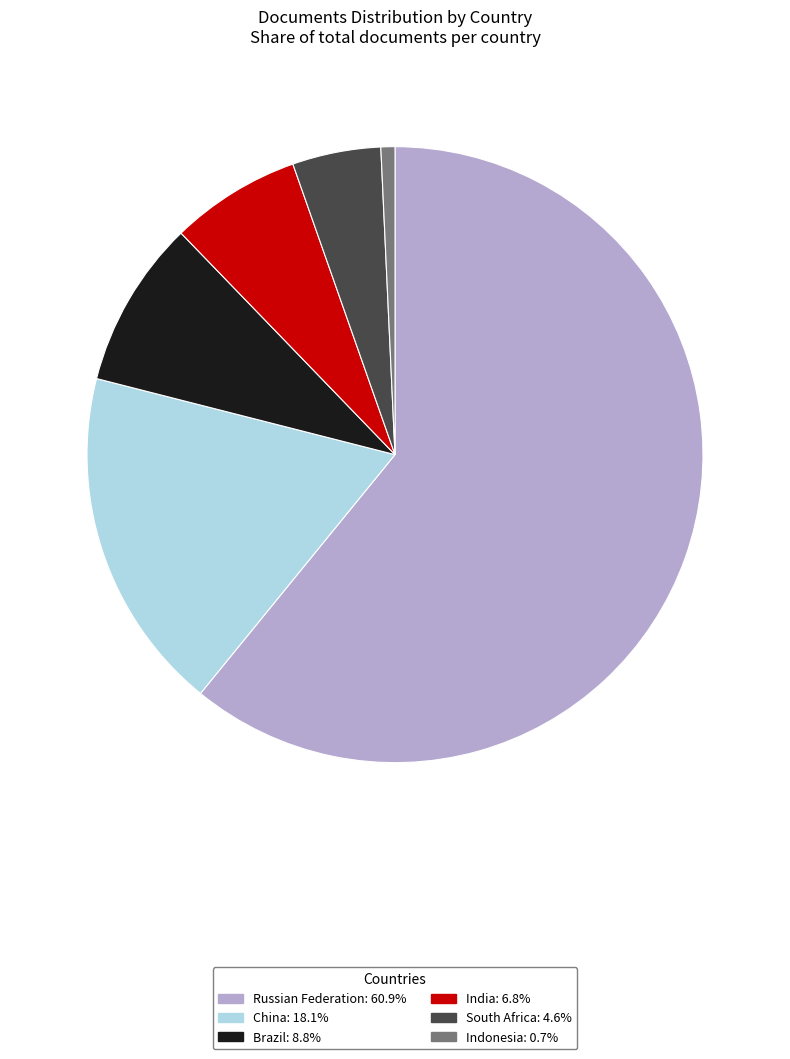

Approximately how many times larger is the value at South Africa compared to Brazil?

0.5